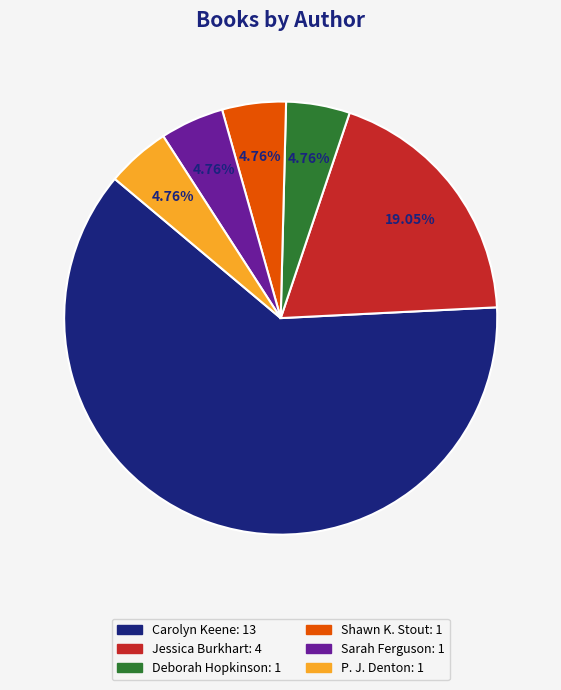

How many slices are in this pie chart?

6